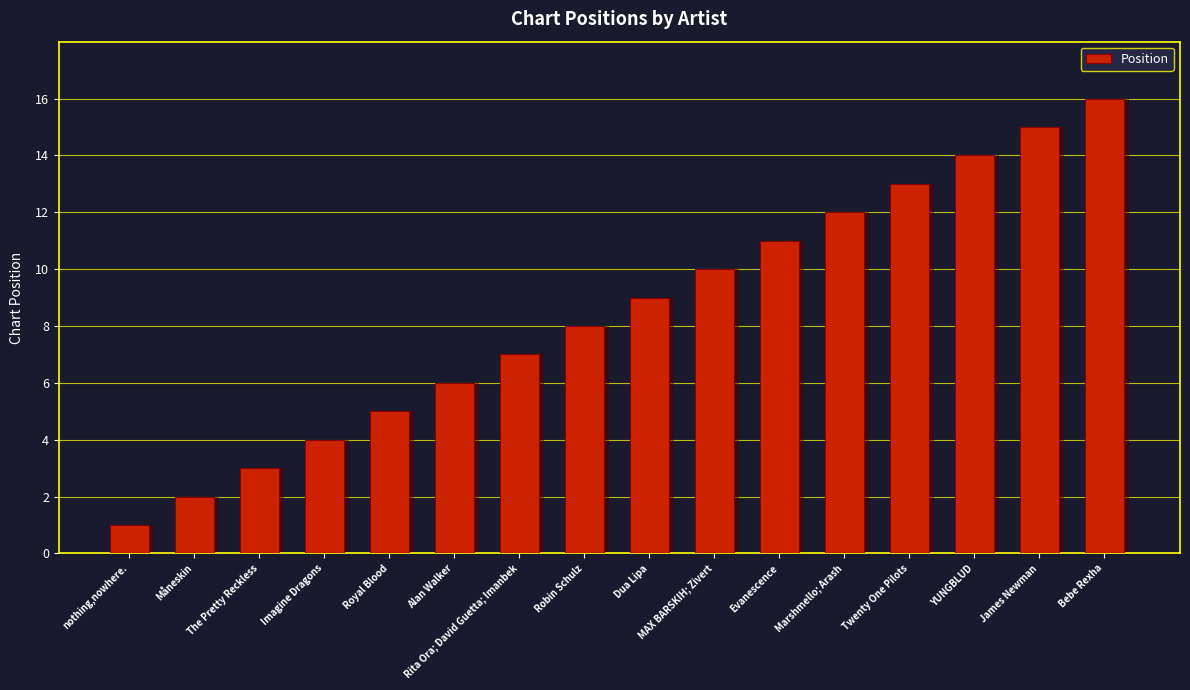

Reading left to right, list all the values displayed in this chart.

nothing,nowhere.=1	Måneskin=2	The Pretty Reckless=3	Imagine Dragons=4	Royal Blood=5	Alan Walker=6	Rita Ora; David Guetta; Imanbek=7	Robin Schulz=8	Dua Lipa=9	MAX BARSKIH; Zivert=10	Evanescence=11	Marshmello; Arash=12	Twenty One Pilots=13	YUNGBLUD=14	James Newman=15	Bebe Rexha=16